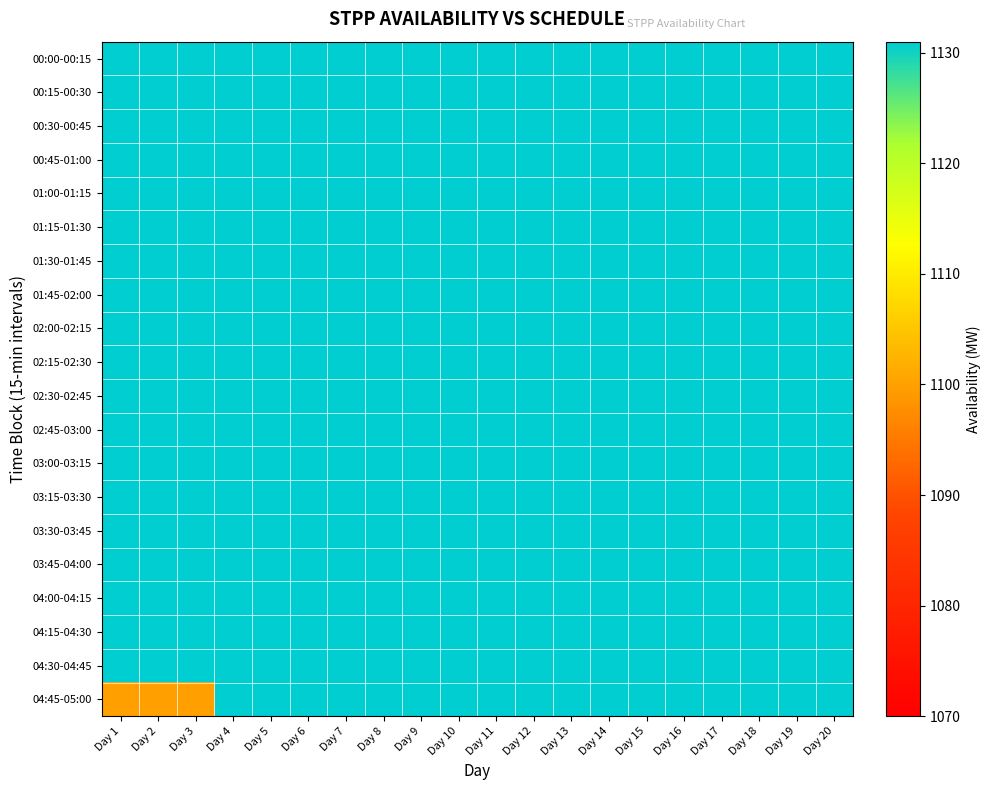

At which category is the sum across all series the highest?

Day 4